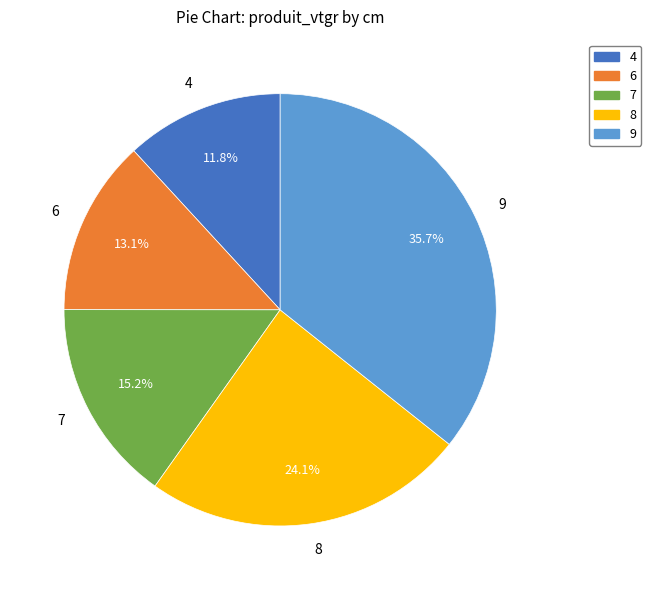

How many slices are in this pie chart?

5